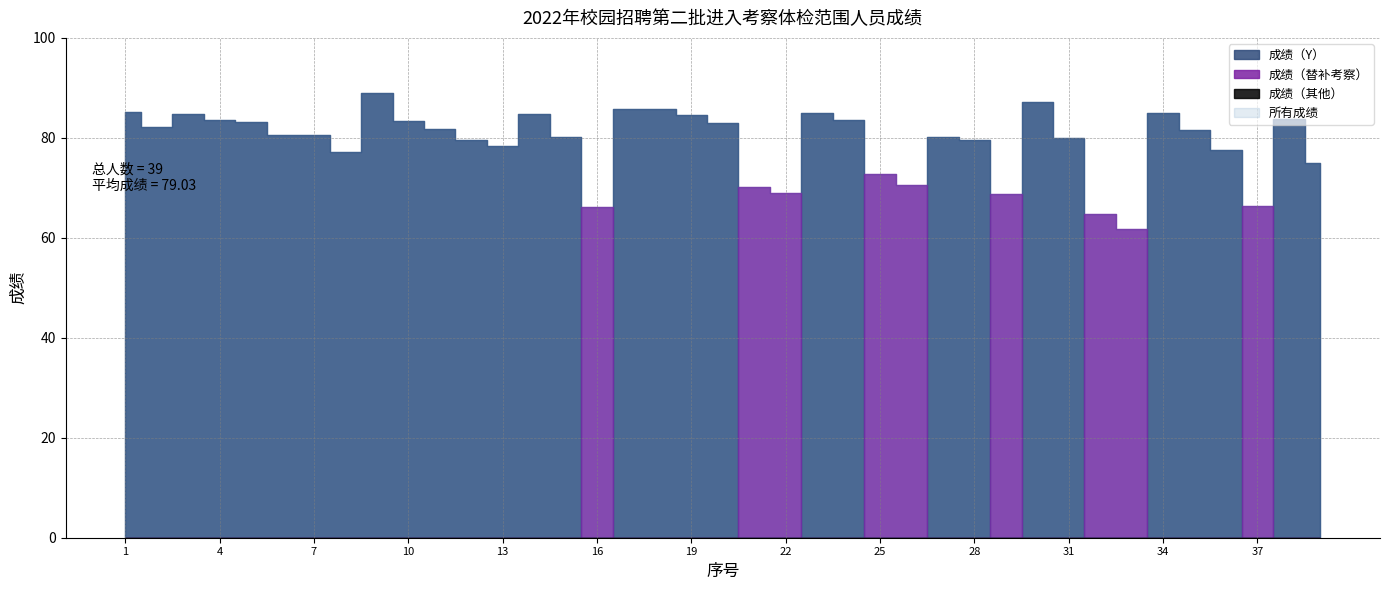

Is it true that the value at 28 is 137.6?

False